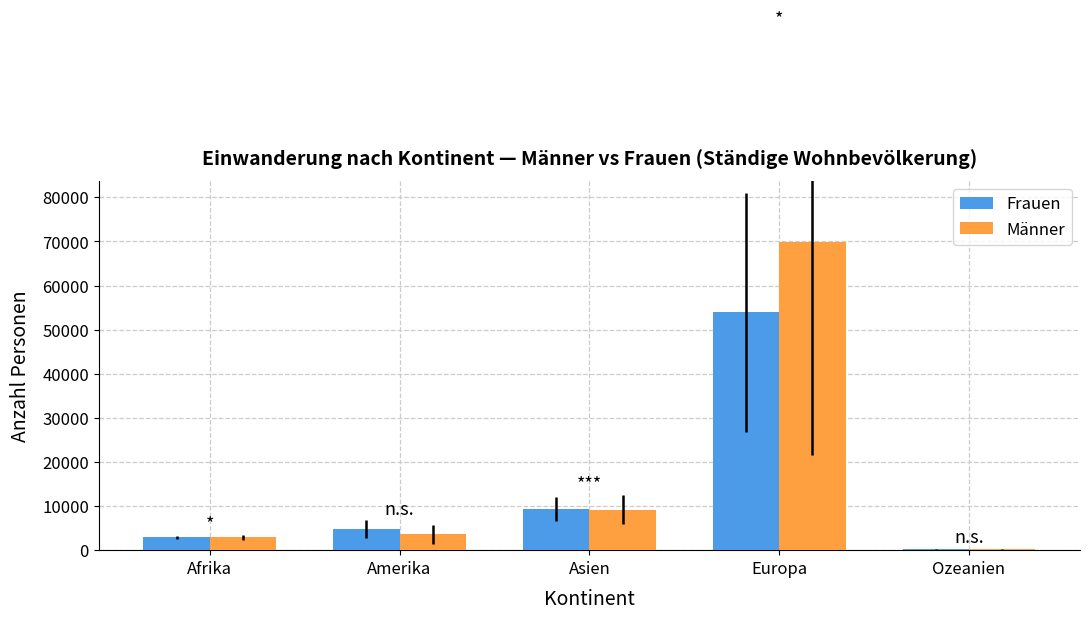

The value of Frauen at Afrika is 2900. True or false?

True